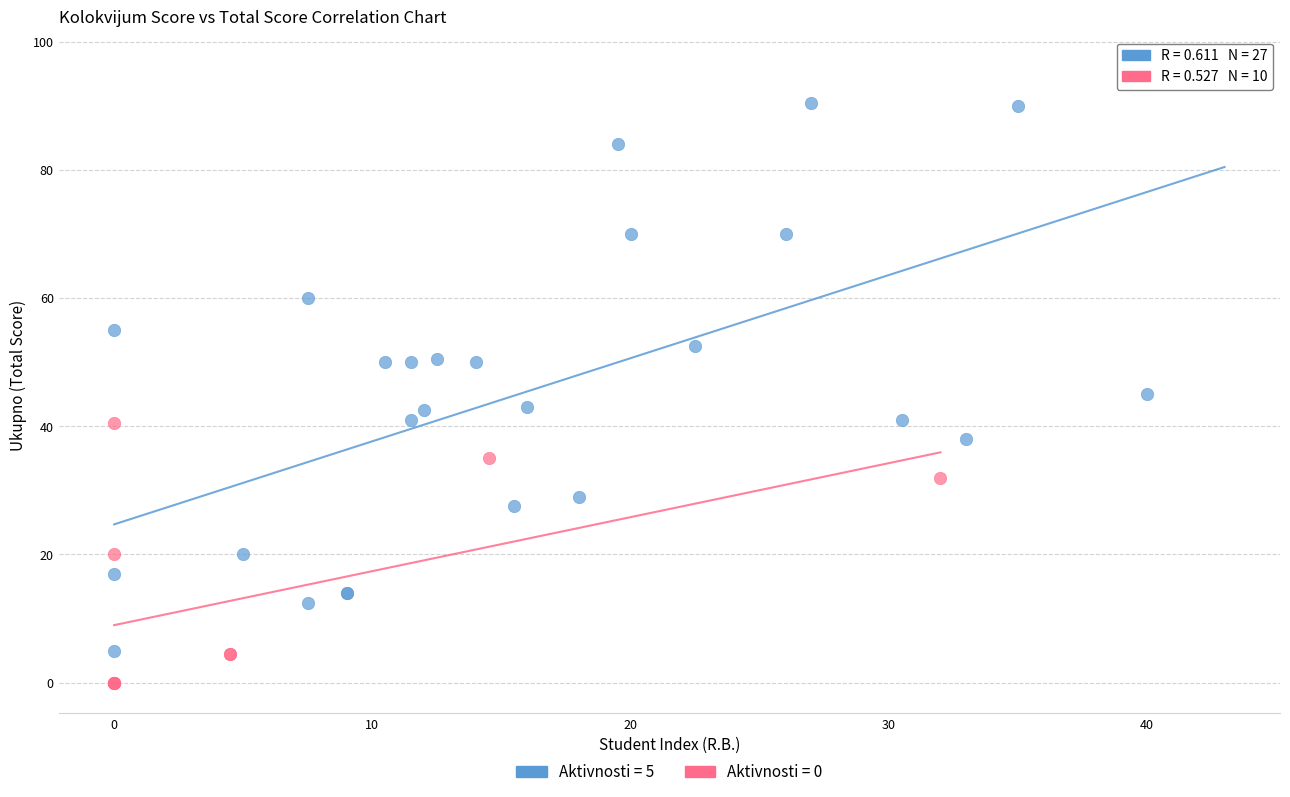

Which series contains the lowest Y value?

Aktivnosti = 0